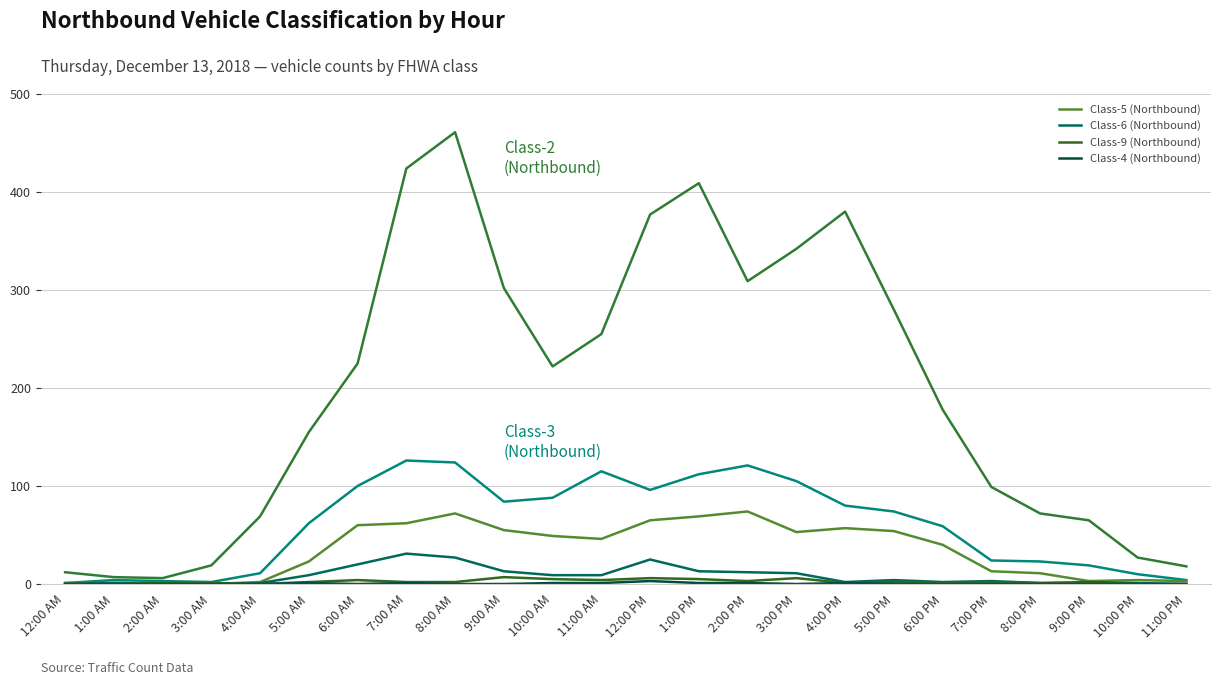

How many lines are shown in the chart?

6